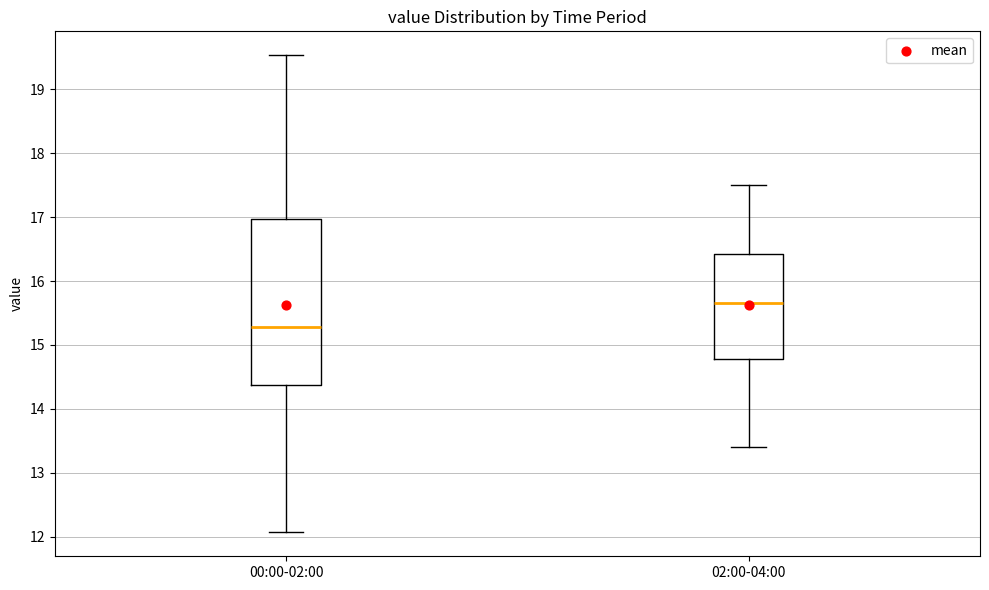

Reading left to right, transcribe this box plot: for each box, give where its median line is, the range the box spans, and where its two whiskers end, as read against the y-axis. The values are not printed on the chart, so give them approximately, as read against the axis.

00:00-02:00: median 15.3, box 14.4 to 17.0, whiskers 12.1 to 19.5
02:00-04:00: median 15.7, box 14.8 to 16.4, whiskers 13.4 to 17.5